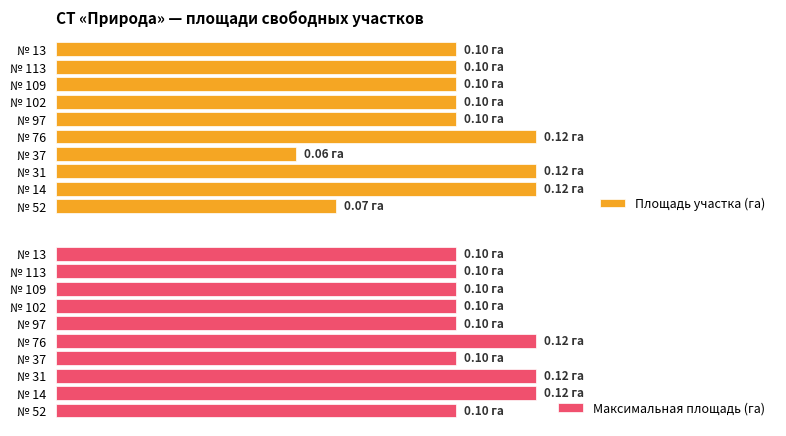

Reading left to right, what are all the values shown in this chart?

Площадь участка (га): 0.1	0.1	0.1	0.1	0.1	0.1	0.1	0.1	0.1	0.1
Максимальная площадь (га): 0.1	0.1	0.1	0.1	0.1	0.1	0.1	0.1	0.1	0.1